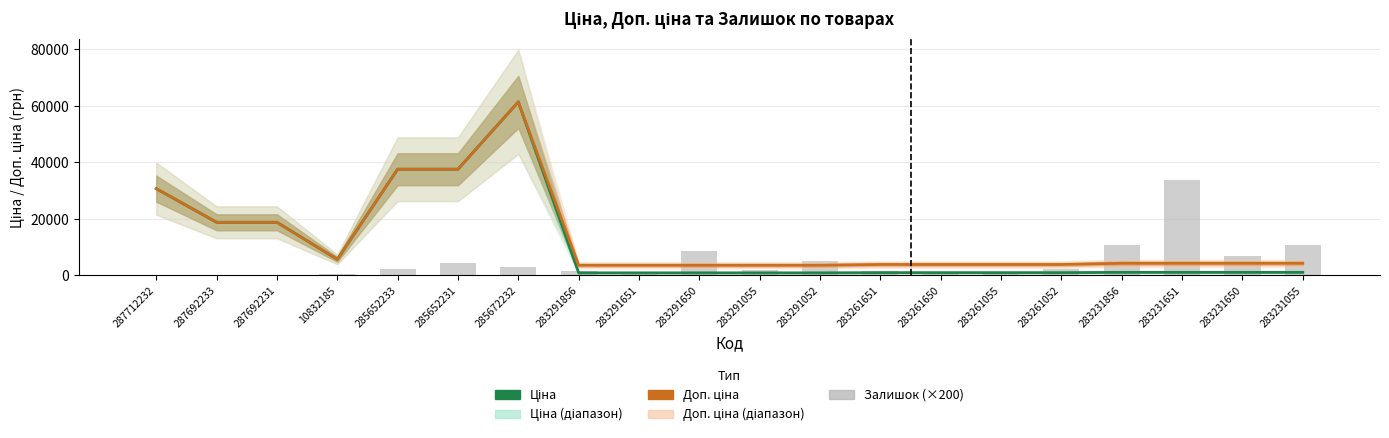

Which series has the largest total across all categories?

Доп. ціна